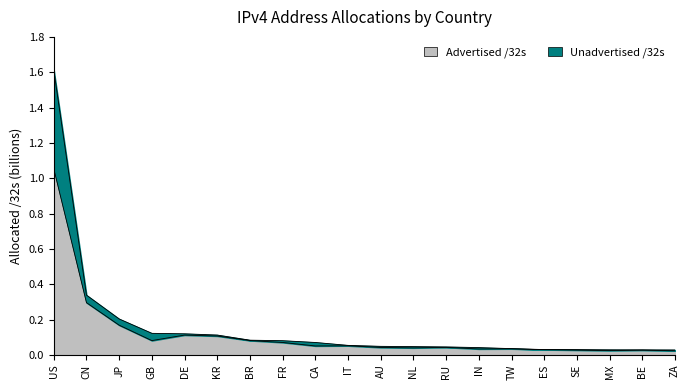

At which category does Advertised /32s reach its first local valley?

GB